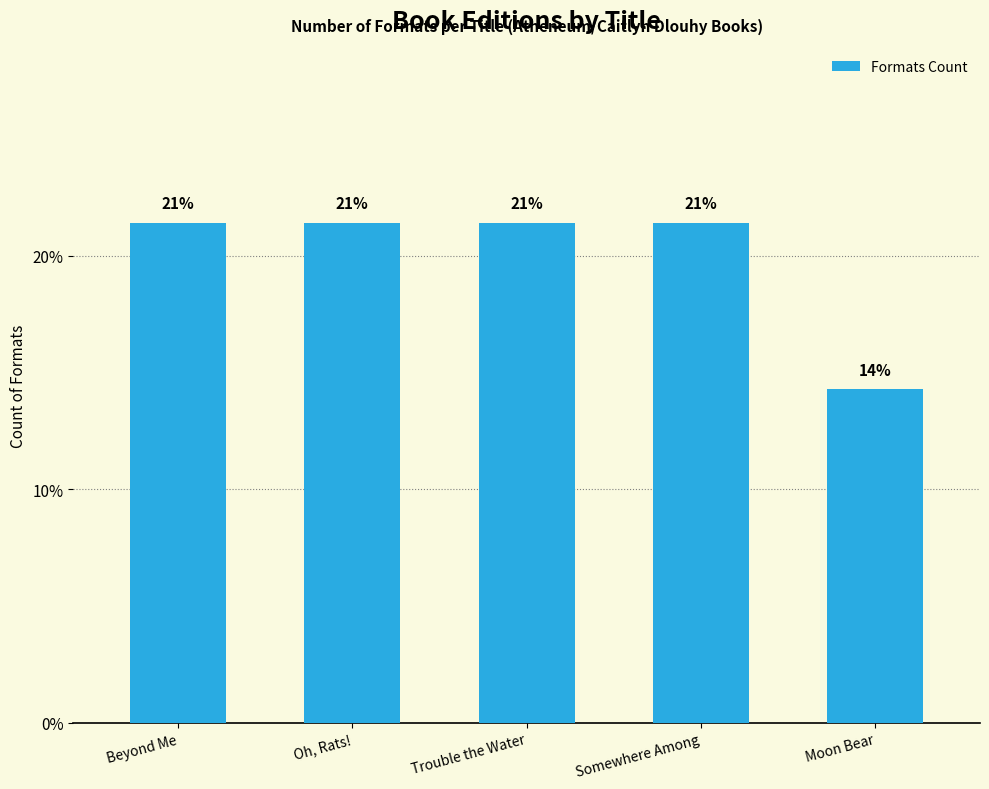

What is the label of the 5th bar from the right?

Beyond Me